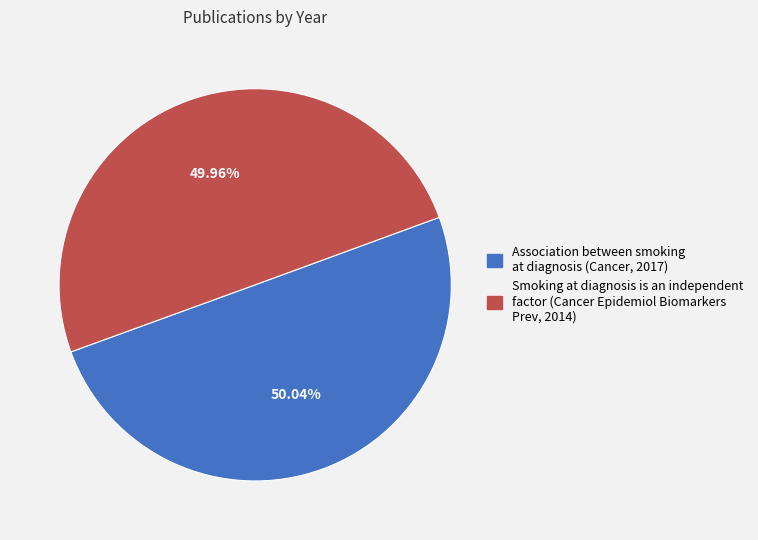

Approximately how many times larger is the value at Association between smoking at diagnosis (Cancer, 2017) compared to Smoking at diagnosis is an independent factor (Cancer Epidemiol Biomarkers Prev, 2014)?

1.0